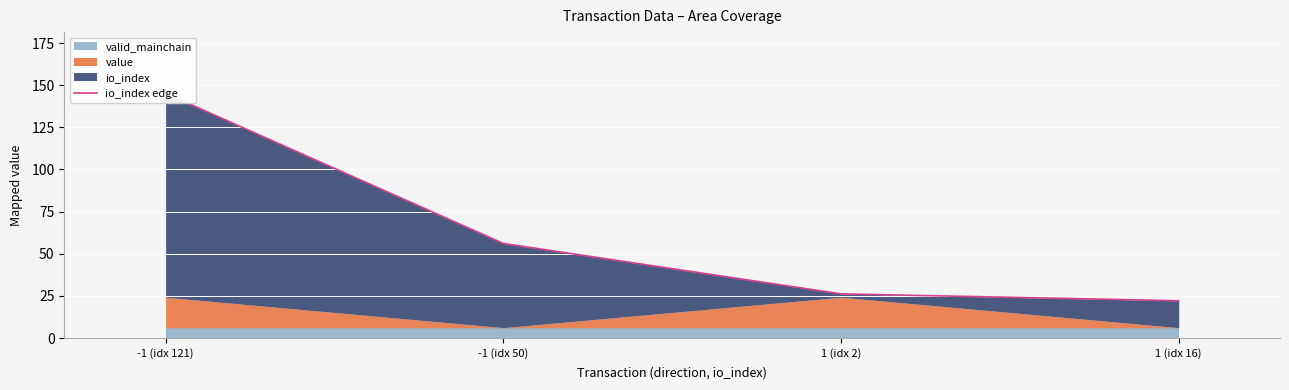

Rank the categories by value from lowest to highest.

1 (idx 16), 1 (idx 2), -1 (idx 50), -1 (idx 121)